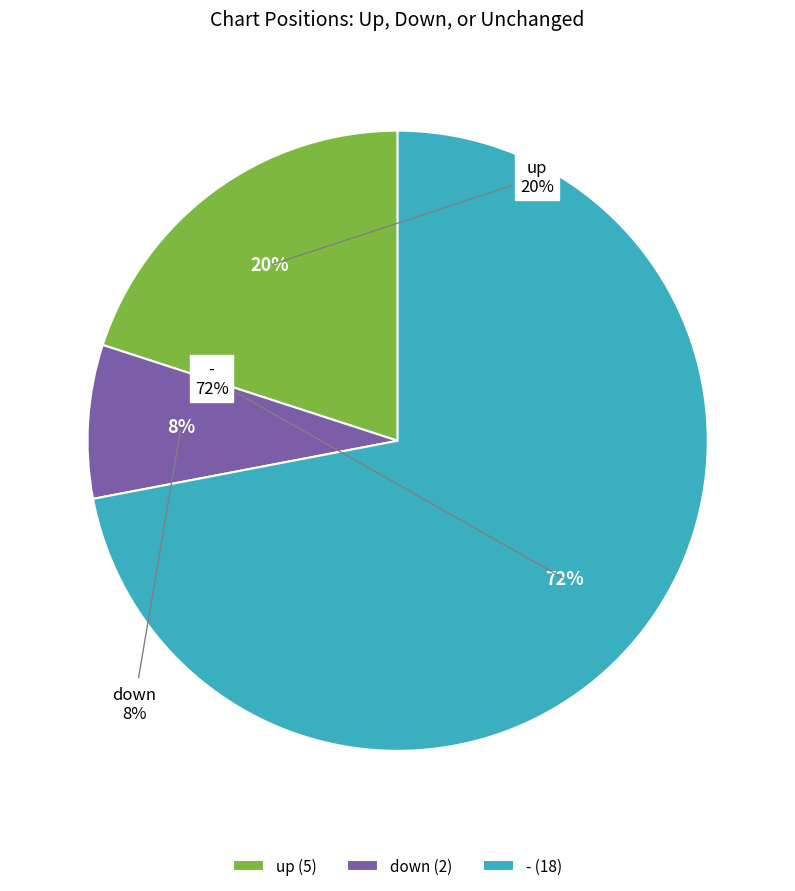

What is the change in value from down to -?

+16